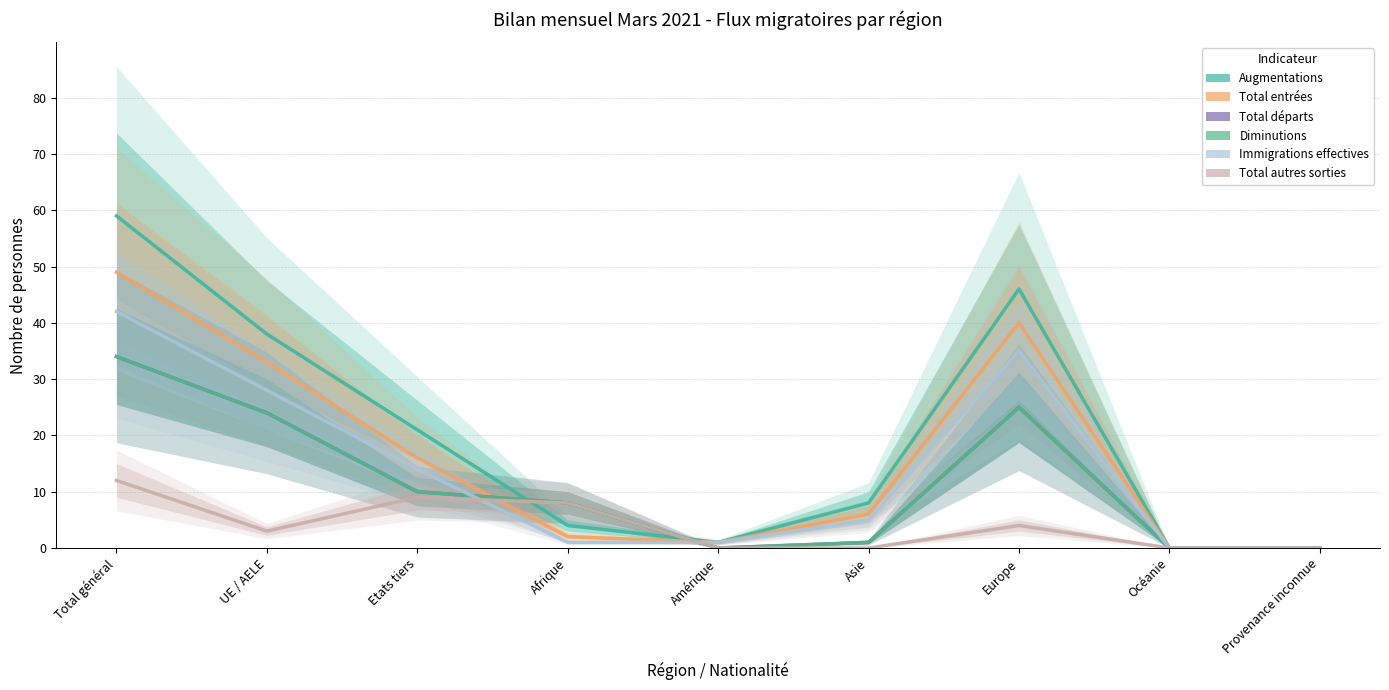

How many lines are shown in the chart?

6